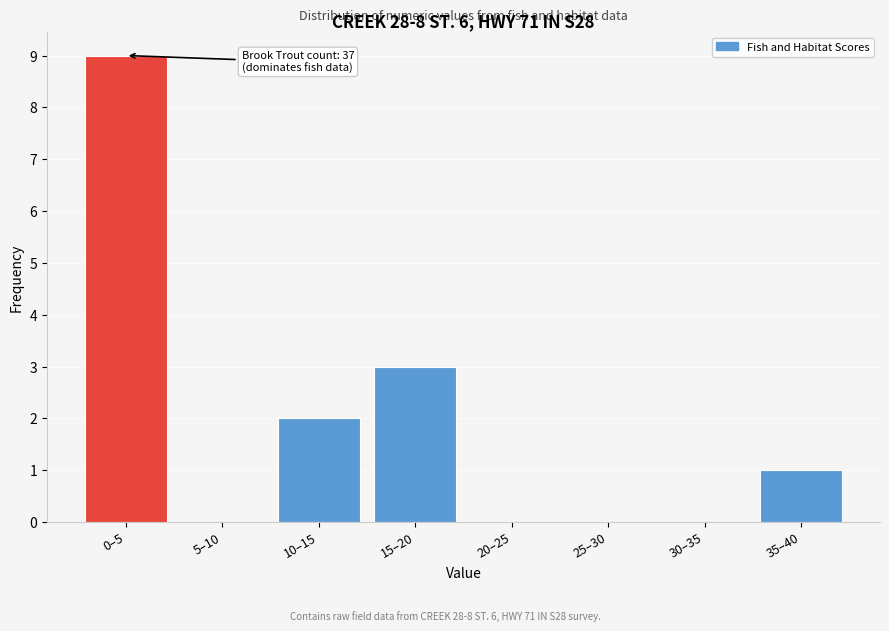

Reading left to right, what are all the values shown in this chart?

0–5=9	5–10=0	10–15=2	15–20=3	20–25=0	25–30=0	30–35=0	35–40=1